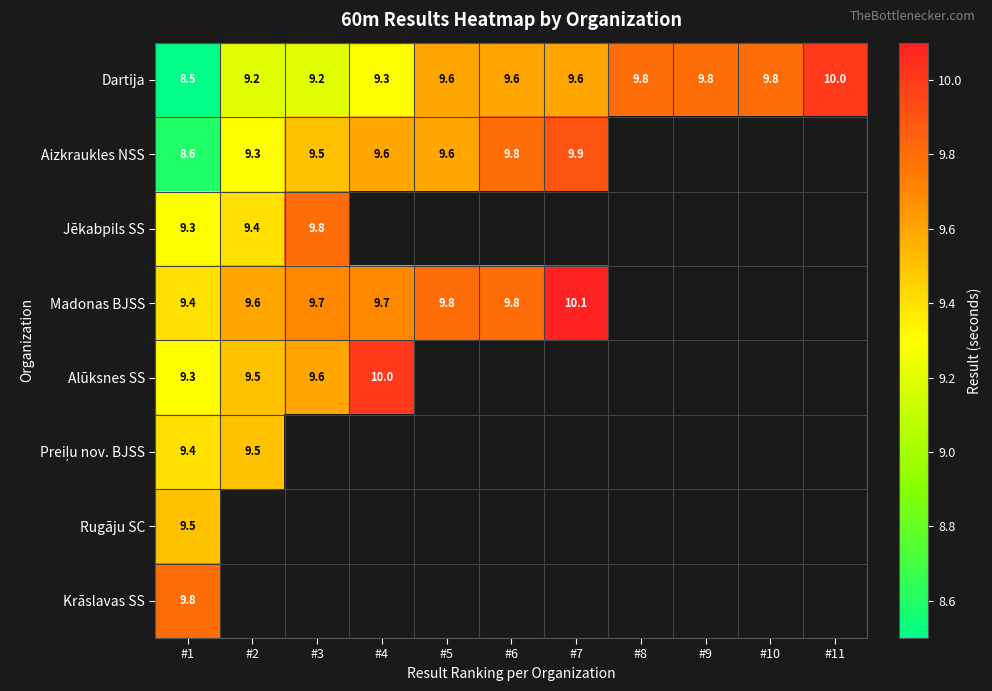

The value of Dartija at #5 is 9.6. True or false?

True